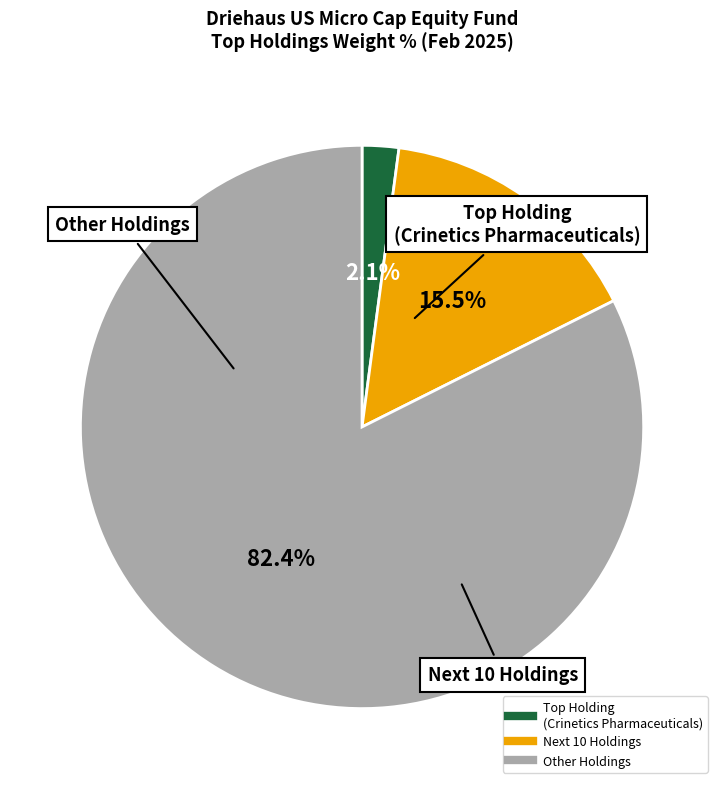

Count the number of slices in the pie.

3